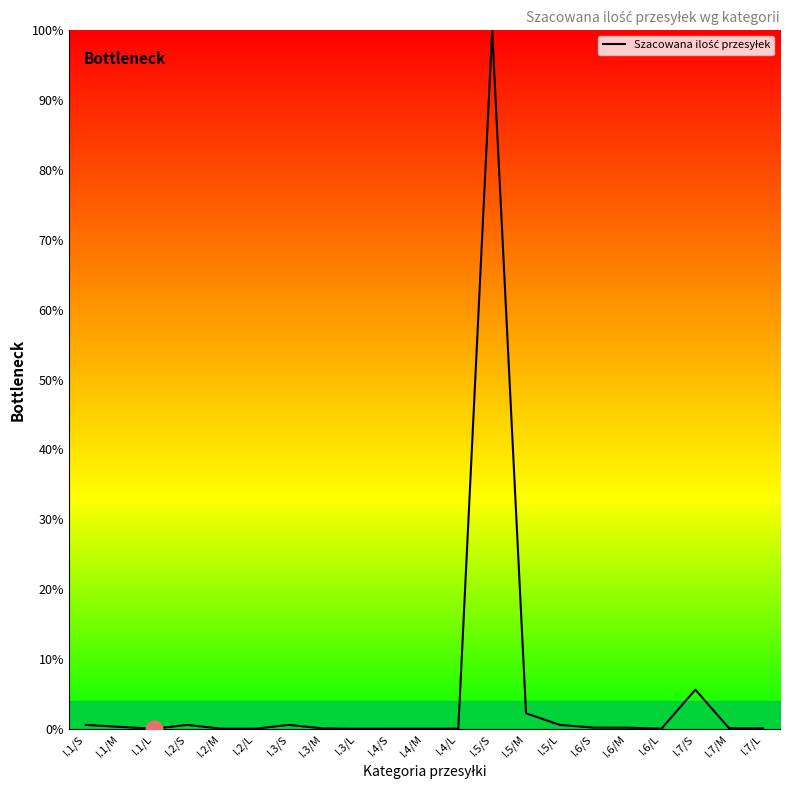

What is the approximate value at I.7/S?

5.6